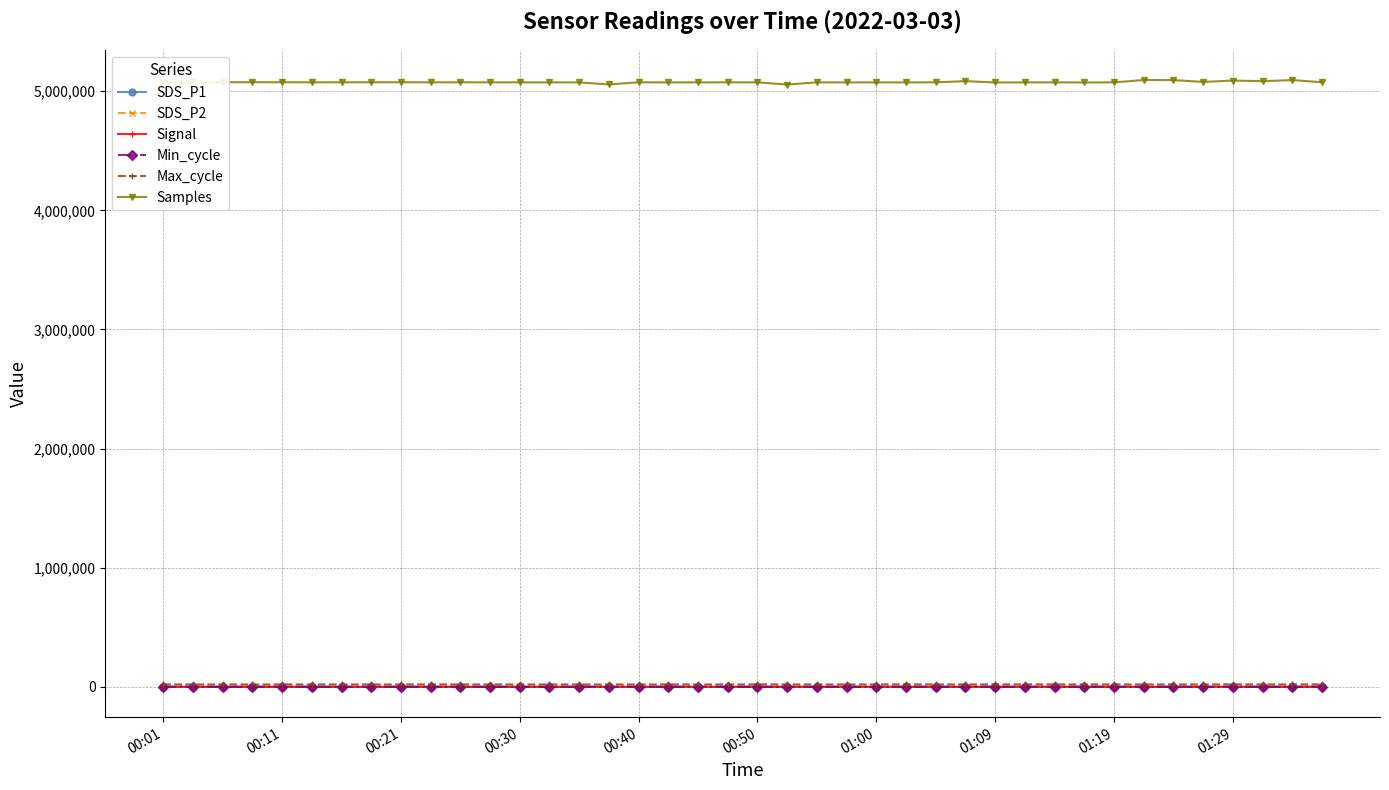

True or false: Min_cycle and Max_cycle intersect in this chart.

False